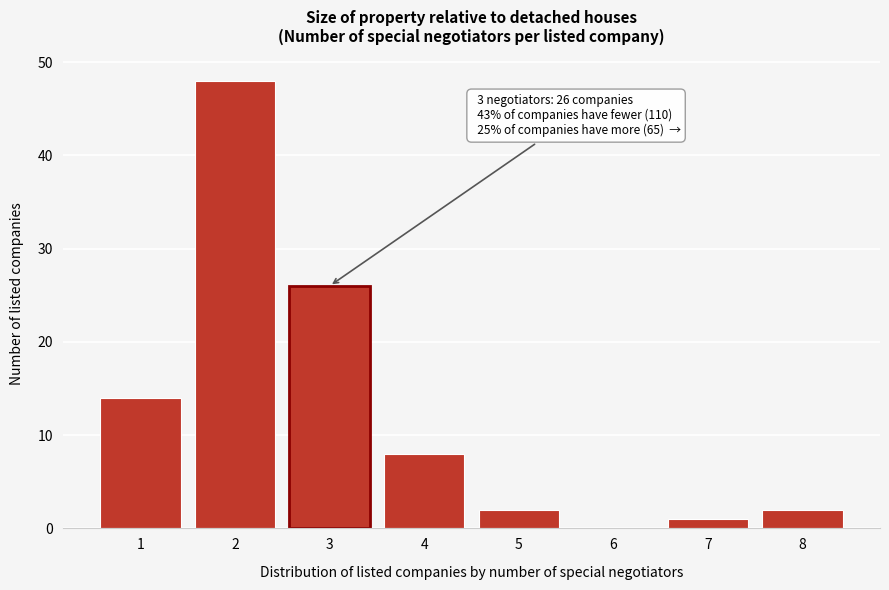

Reading right to left, transcribe all the data shown in this chart.

8=2	7=1	6=0	5=2	4=8	3=26	2=48	1=14